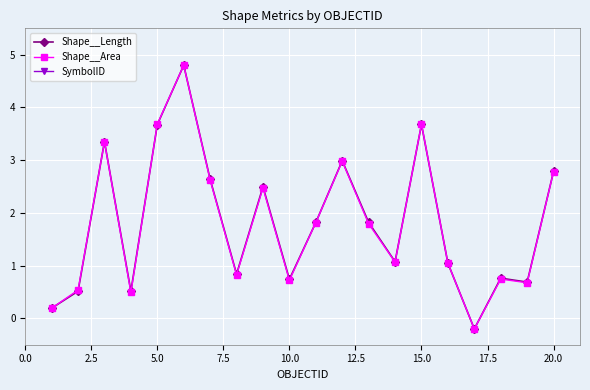

True or false: Shape__Length has more than 1 points higher than both neighbors.

True